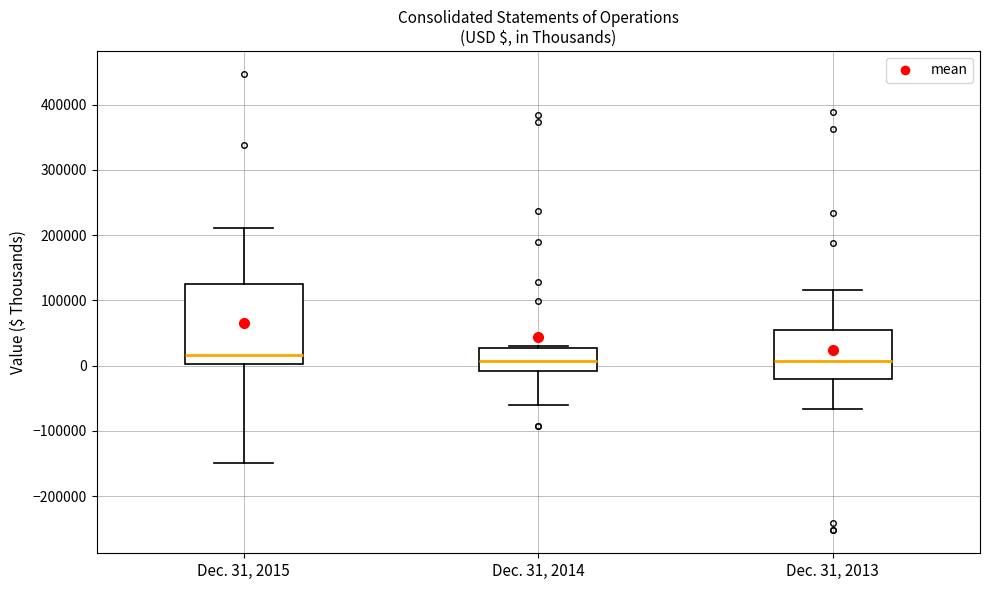

Reading left to right, read every box against the y-axis: the position of its median line, the range the box covers, and the ends of its whiskers. The values are not printed on the chart, so give them approximately, as read against the axis.

Dec. 31, 2015: median 20000, box 0 to 130000, whiskers -150000 to 210000
Dec. 31, 2014: median 10000, box -10000 to 30000, whiskers -60000 to 30000
Dec. 31, 2013: median 10000, box -20000 to 50000, whiskers -70000 to 120000